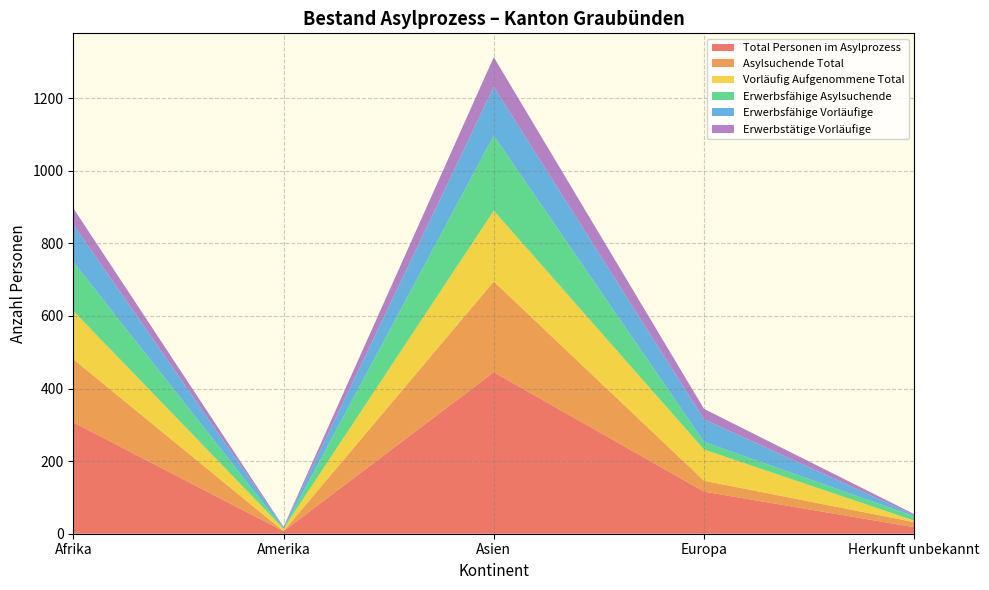

Reading right to left, extract all data points from this chart.

Total Personen im Asylprozess: Herkunft unbekannt=18	Europa=116	Asien=445	Amerika=7	Afrika=307
Asylsuchende Total: Herkunft unbekannt=14	Europa=30	Asien=250	Amerika=0	Afrika=174
Vorläufig Aufgenommene Total: Herkunft unbekannt=4	Europa=86	Asien=195	Amerika=7	Afrika=133
Erwerbsfähige Asylsuchende: Herkunft unbekannt=12	Europa=21	Asien=207	Amerika=0	Afrika=135
Erwerbsfähige Vorläufige: Herkunft unbekannt=3	Europa=62	Asien=134	Amerika=4	Afrika=103
Erwerbstätige Vorläufige: Herkunft unbekannt=3	Europa=29	Asien=82	Amerika=1	Afrika=45